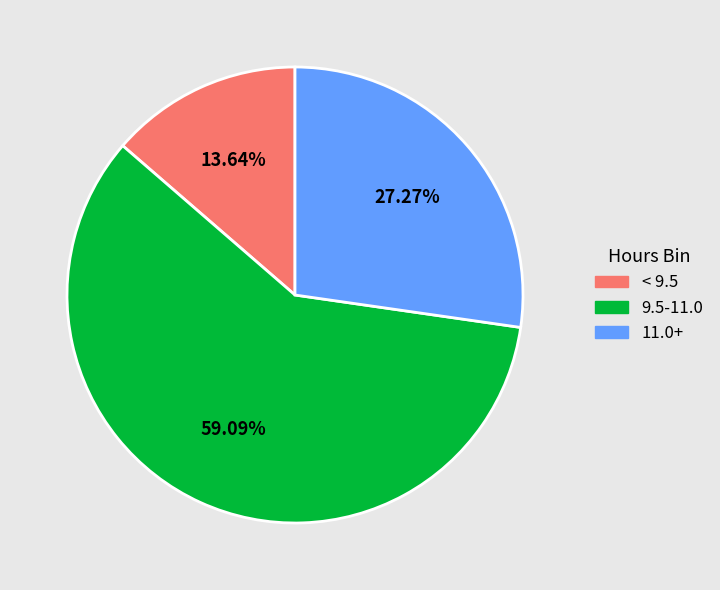

Which slice represents more than half of the pie?

9.5-11.0